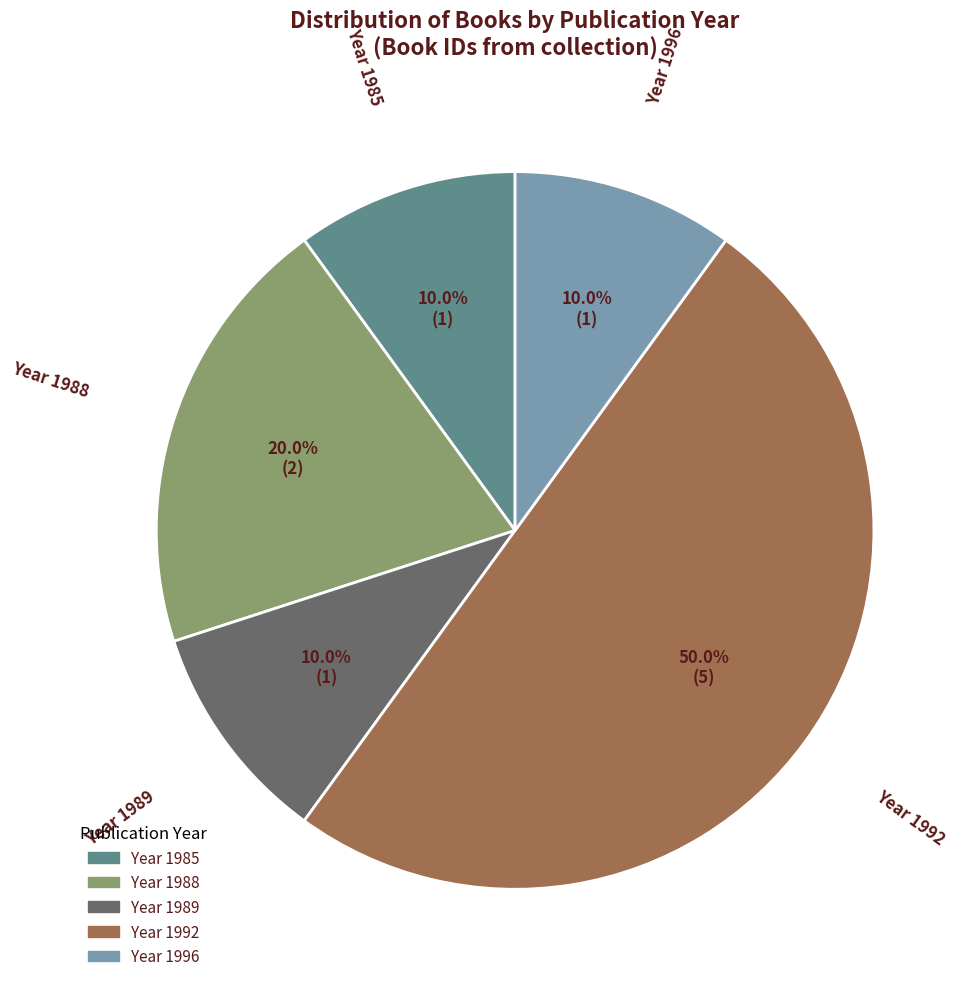

Count the number of slices in the pie.

5